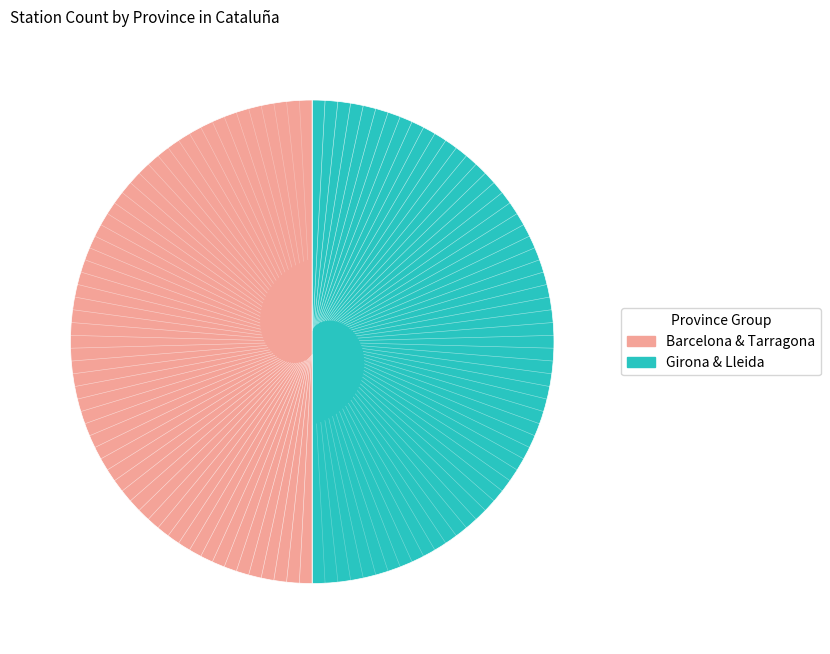

Is there a majority slice in this chart?

No